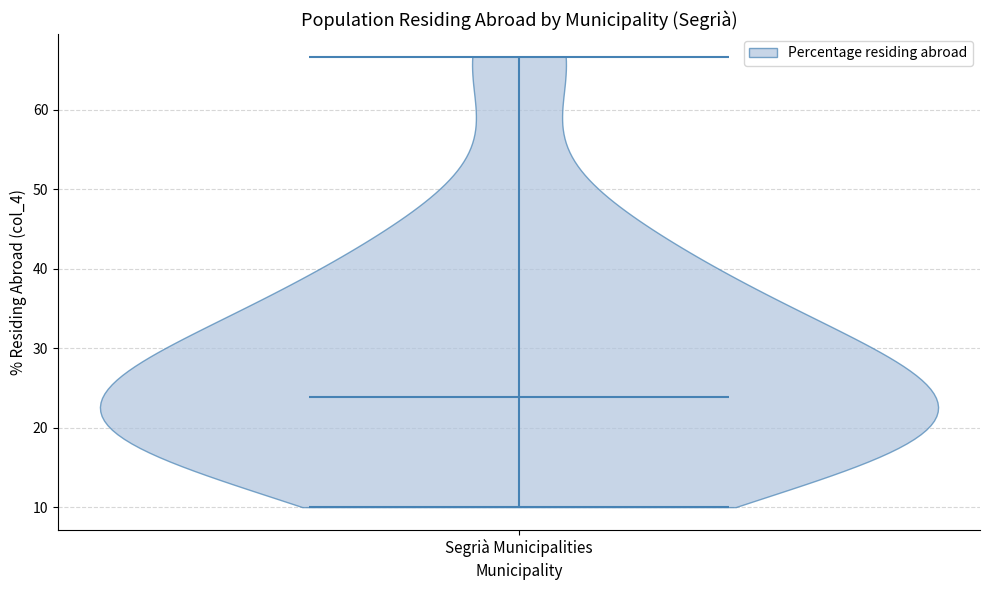

Read this violin plot against the y-axis: where its median line is, and the lowest and highest points the violin reaches. The values are not printed on the chart, so give them approximately, as read against the axis.

median line 24, lowest point 10, highest point 67